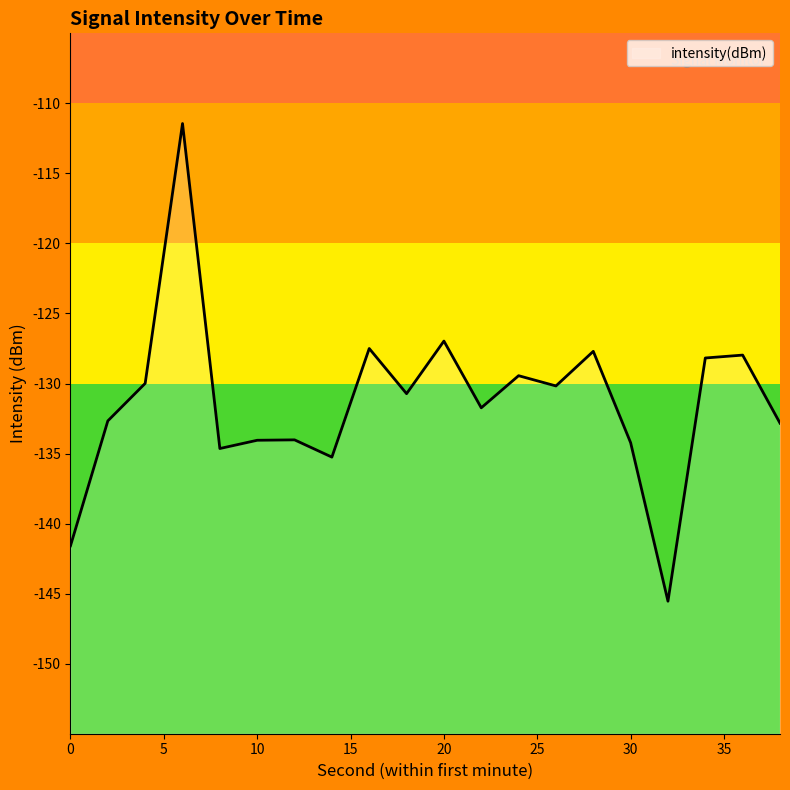

What is the value of the 6th point from the left?

-134.1